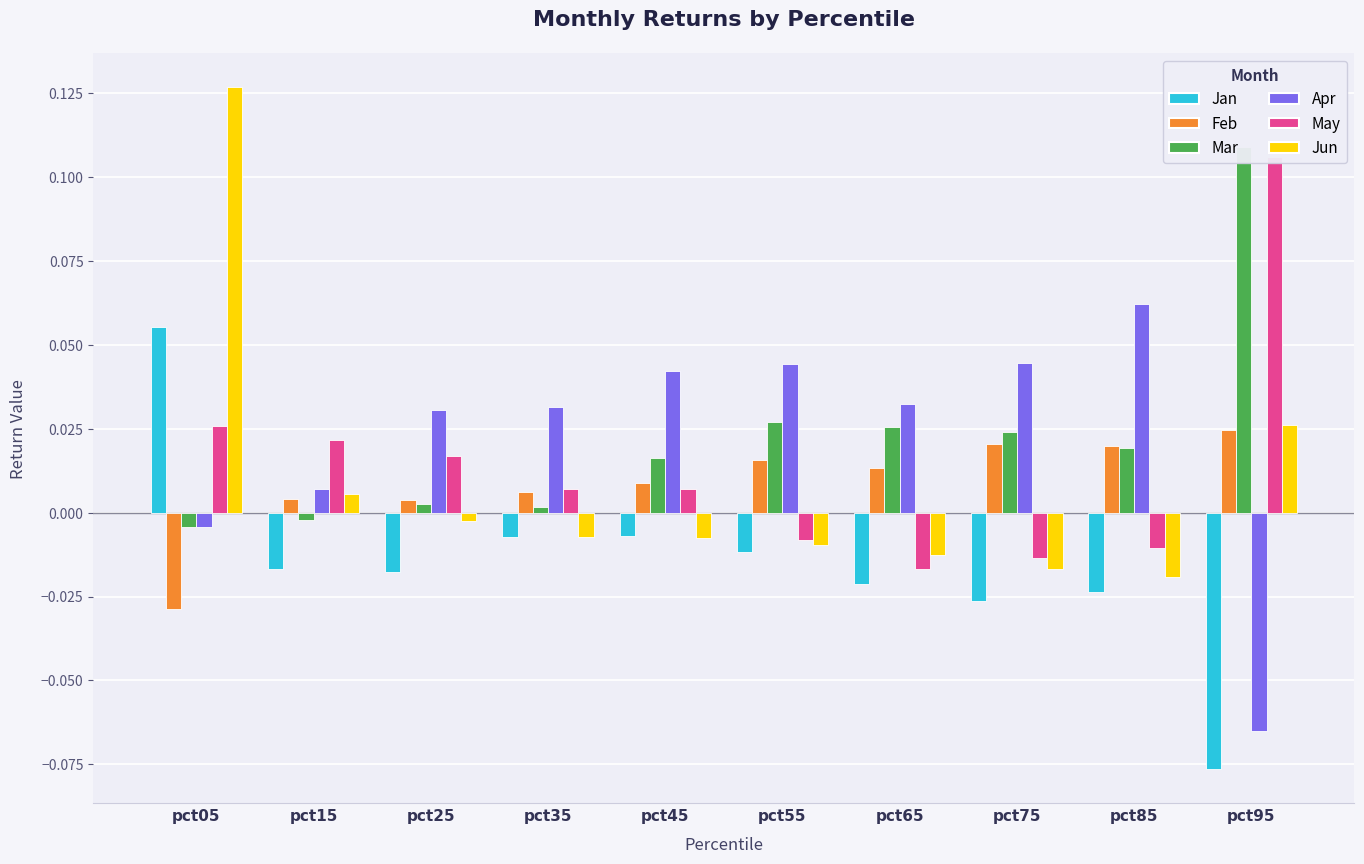

Where does the Mar series first go above 0?

pct25